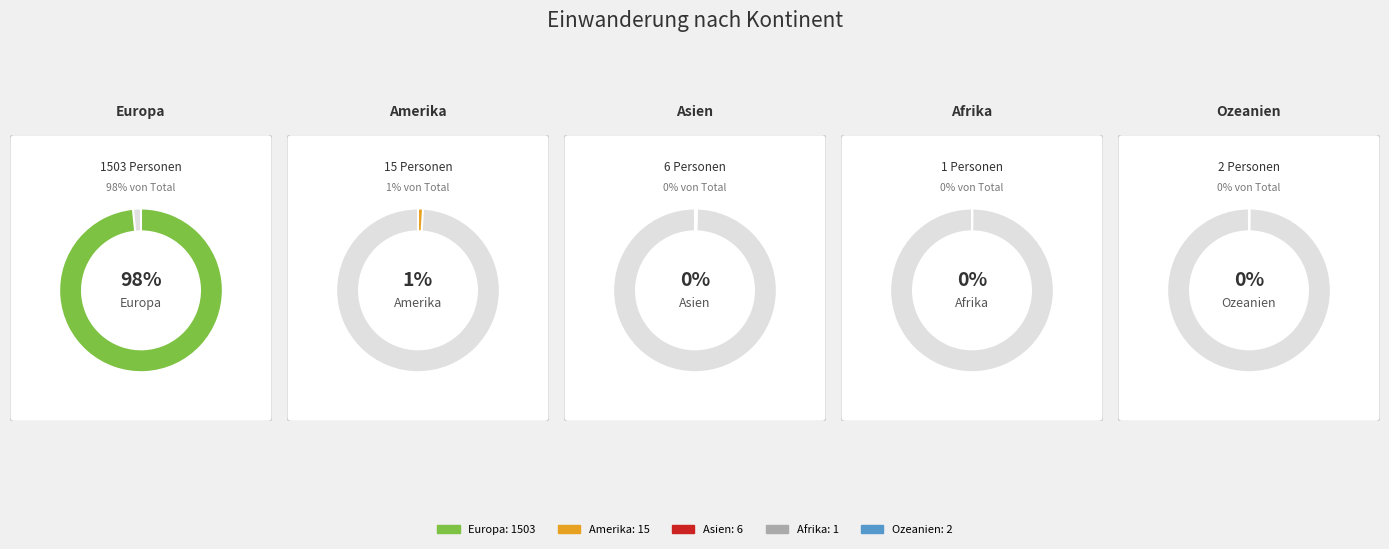

Rank the categories by value from highest to lowest.

Europa, Amerika, Asien, Ozeanien, Afrika